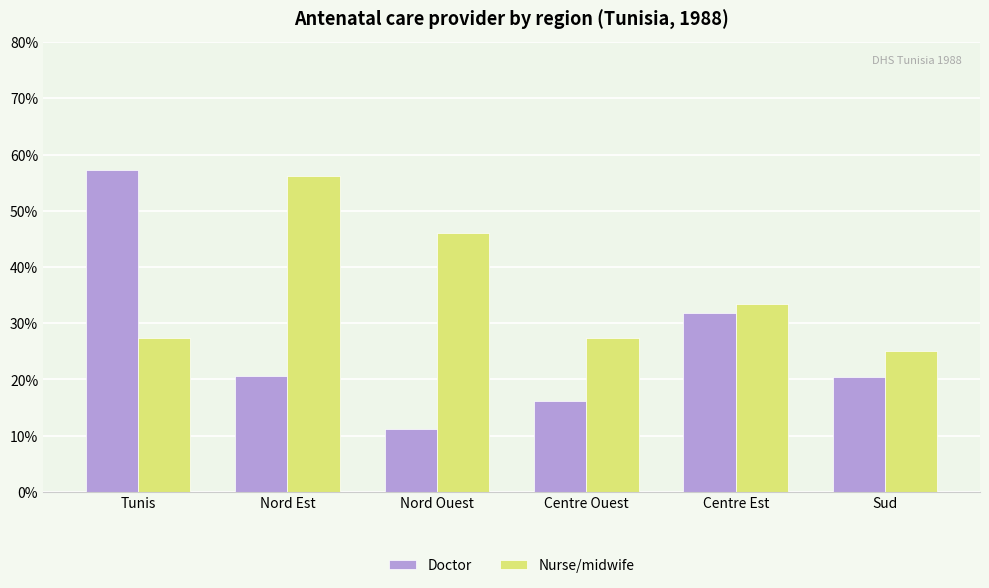

What is the highest value of the Nurse/midwife series?

56.1